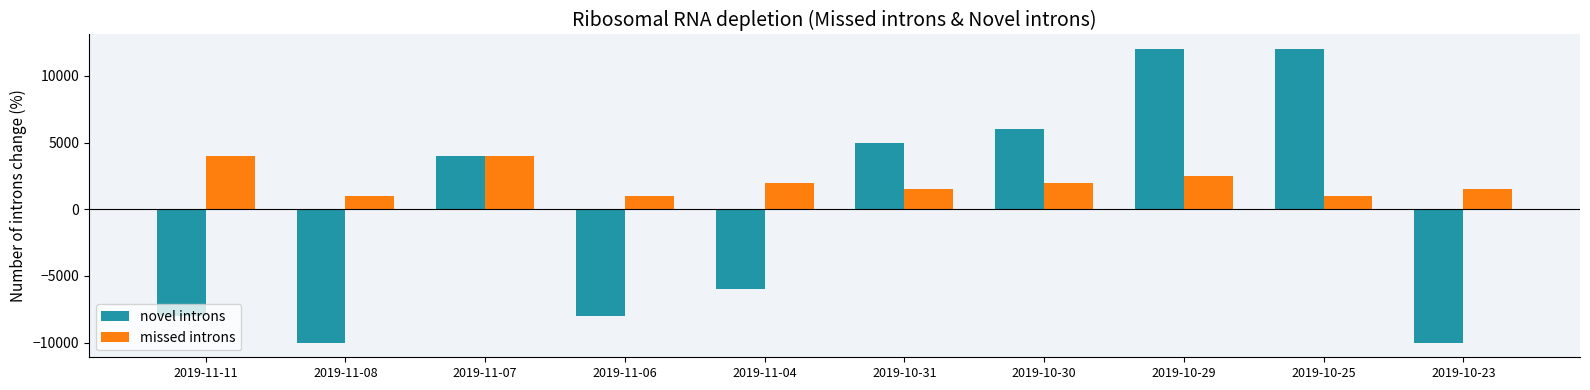

Is it true that novel introns equals -5435 at 2019-10-23?

False